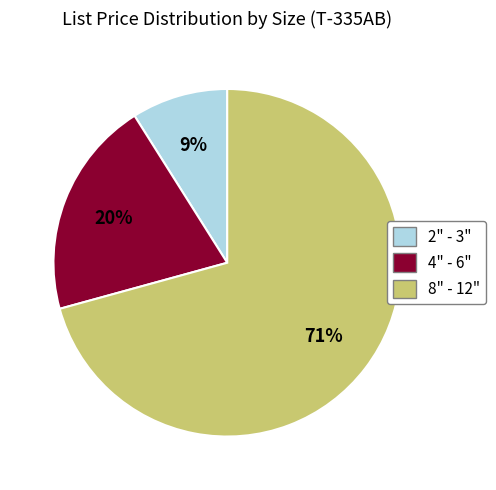

To the nearest percent, what is the average slice percentage?

33%